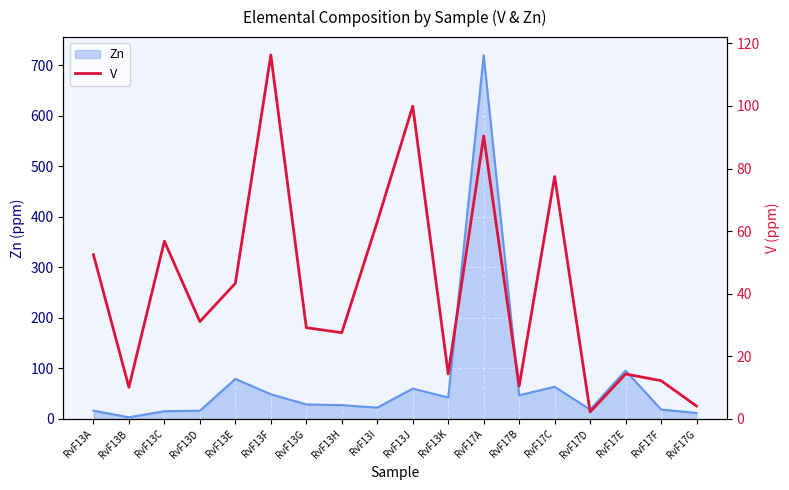

What position from the left is RvF17B?

13